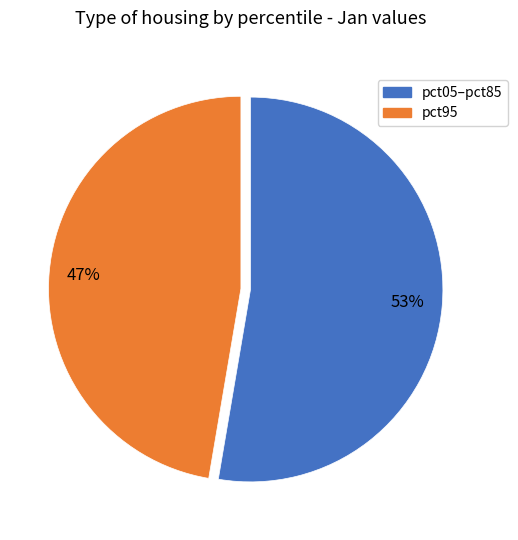

Is there a majority slice in this chart?

Yes